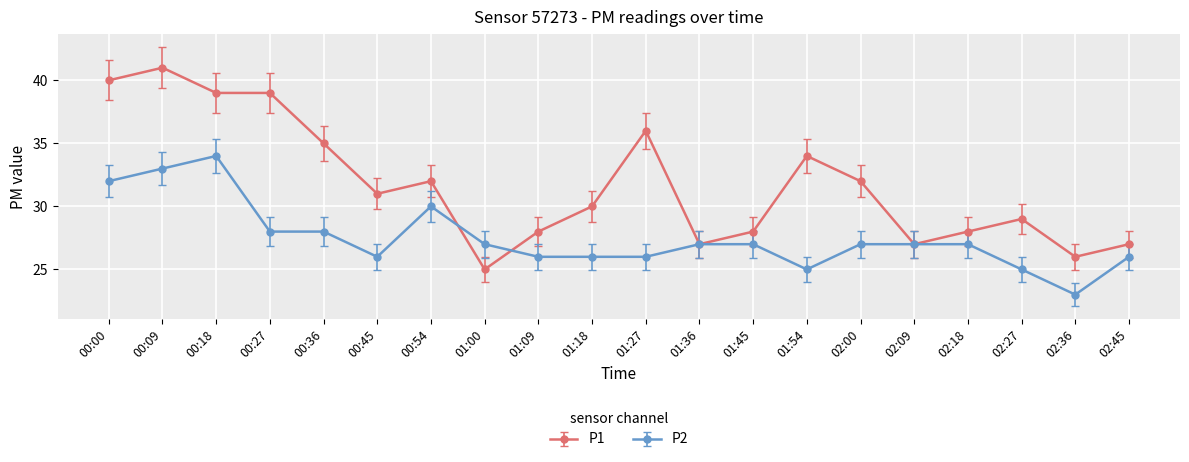

The P1 series shows 47 at 02:09. True or false?

False